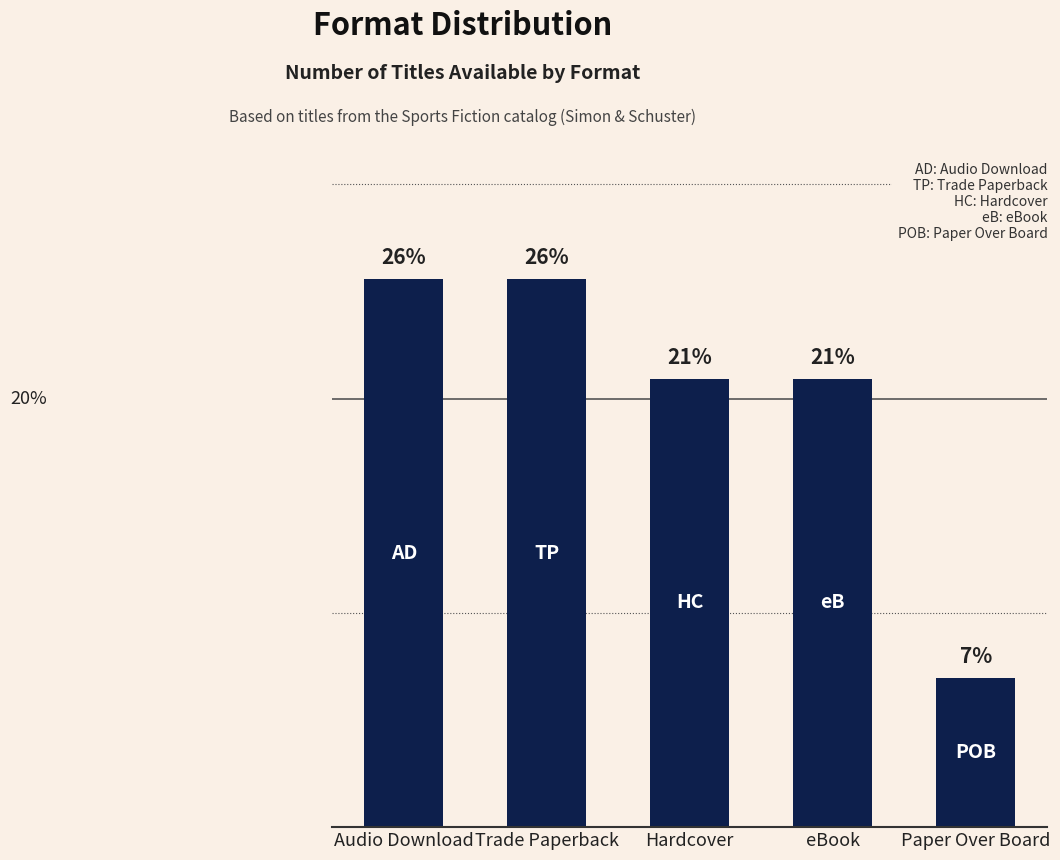

What is the label of the 2nd bar from the left?

Trade Paperback